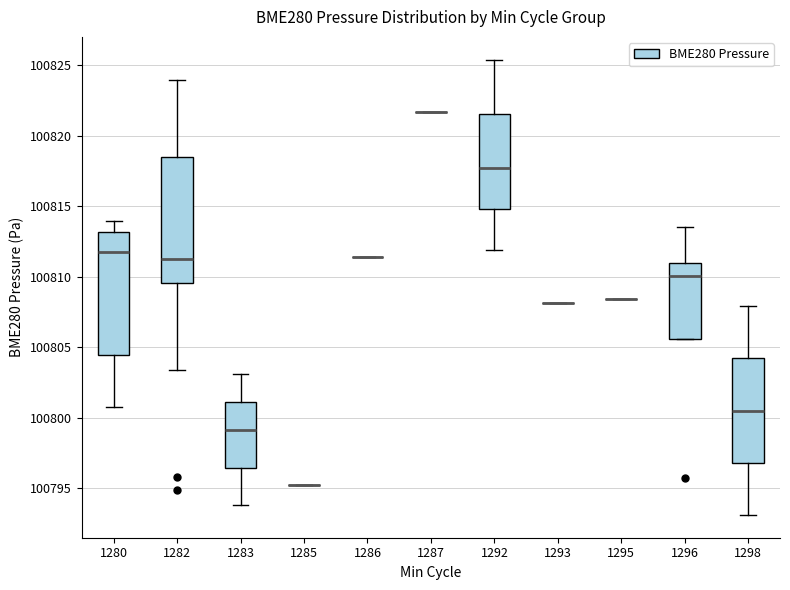

Reading left to right, read every box against the y-axis: the position of its median line, the range the box covers, and the ends of its whiskers. The values are not printed on the chart, so give them approximately, as read against the axis.

1280: median 100812.0, box 100804.5 to 100813.0, whiskers 100801.0 to 100814.0
1282: median 100811.5, box 100809.5 to 100818.5, whiskers 100803.5 to 100824.0
1283: median 100799.0, box 100796.5 to 100801.0, whiskers 100794.0 to 100803.0
1285: box collapsed to a line at 100795.5, whiskers 100795.5 to 100795.5
1286: box collapsed to a line at 100811.5, whiskers 100811.5 to 100811.5
1287: box collapsed to a line at 100821.5, whiskers 100821.5 to 100821.5
1292: median 100817.5, box 100815.0 to 100821.5, whiskers 100812.0 to 100825.5
1293: box collapsed to a line at 100808.0, whiskers 100808.0 to 100808.0
1295: box collapsed to a line at 100808.5, whiskers 100808.5 to 100808.5
1296: median 100810.0, box 100805.5 to 100811.0, whiskers 100805.5 to 100813.5
1298: median 100800.5, box 100797.0 to 100804.0, whiskers 100793.0 to 100808.0